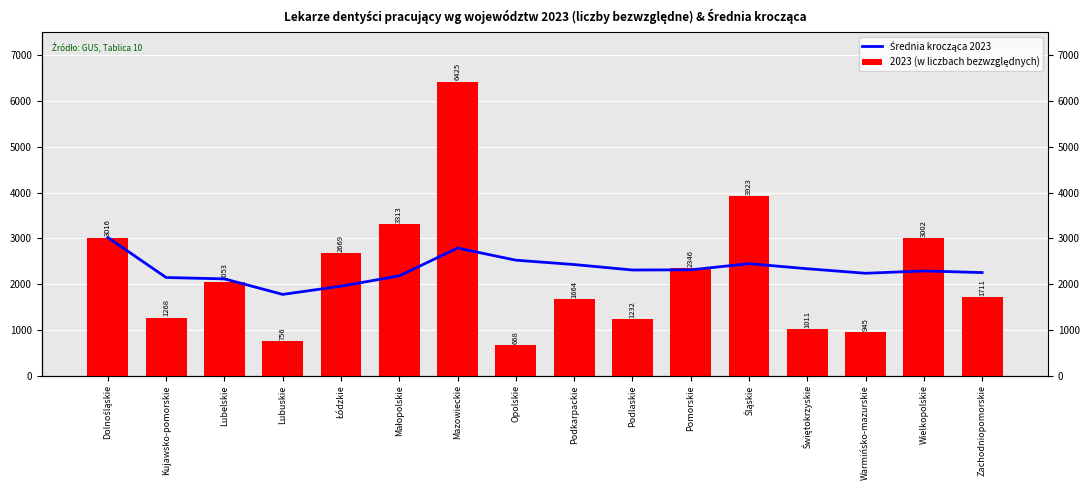

Is the value of 2023 (w liczbach bezwzględnych) at Opolskie greater than the value of Średnia krocząca 2023 at Świętokrzyskie?

No